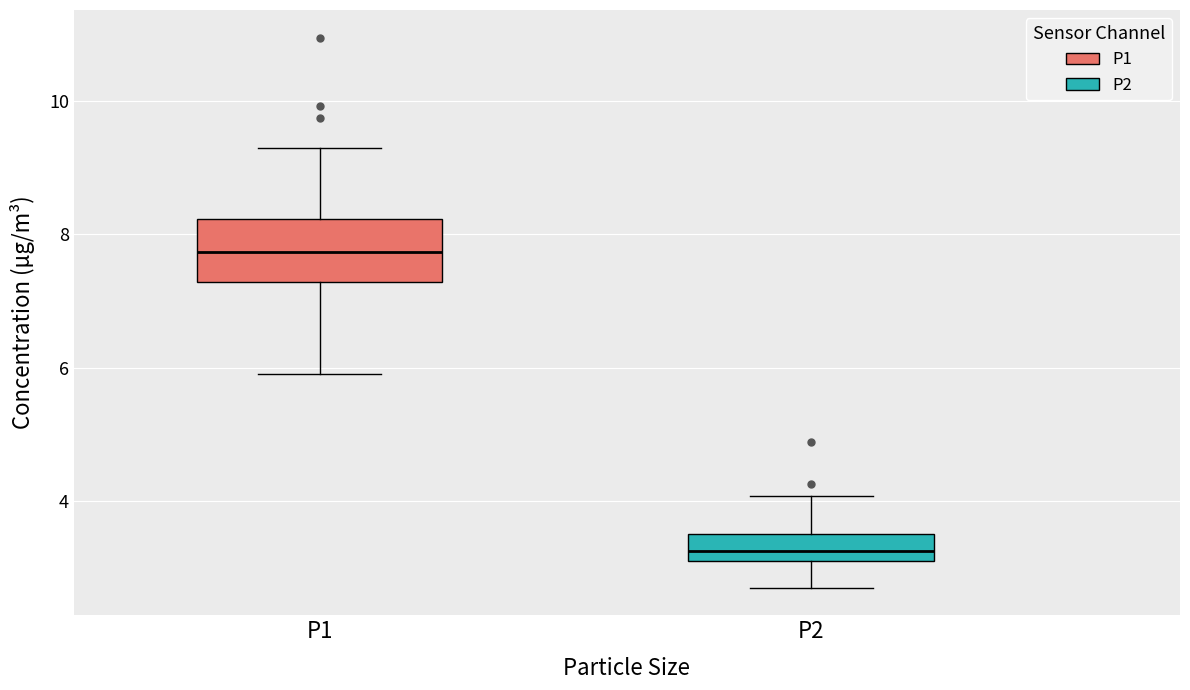

Reading left to right, read every box against the y-axis: the position of its median line, the range the box covers, and the ends of its whiskers. The values are not printed on the chart, so give them approximately, as read against the axis.

P1: median 7.8, box 7.2 to 8.2, whiskers 6.0 to 9.4
P2: median 3.2 (inside the box), box 3.2 to 3.6, whiskers 2.8 to 4.0